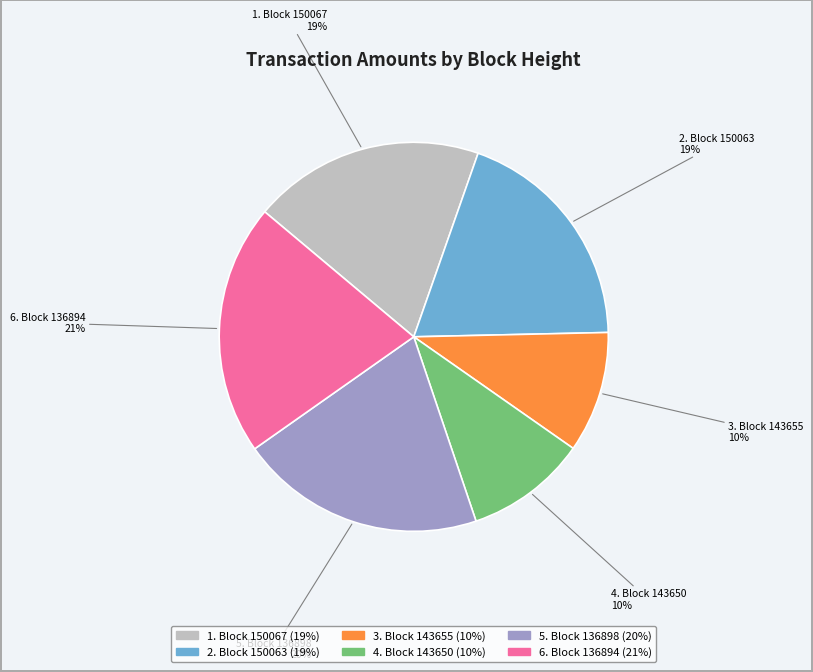

To the nearest percent, what is the average slice percentage?

17%